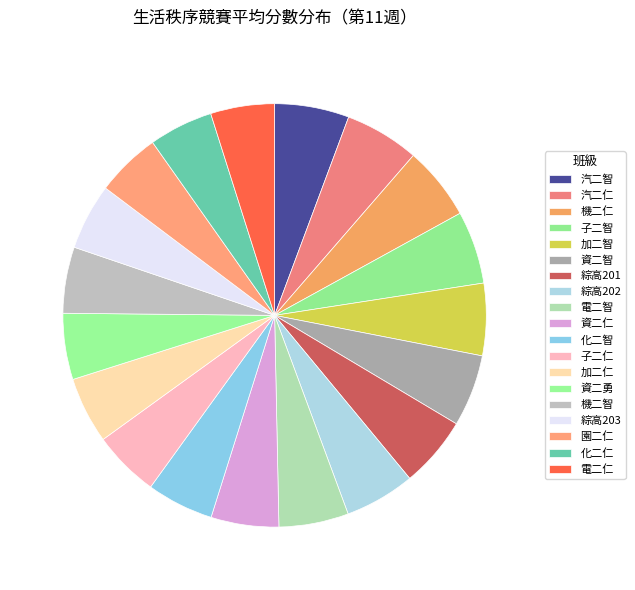

Approximately how many times larger is the value at 加二智 compared to 資二仁?

1.1